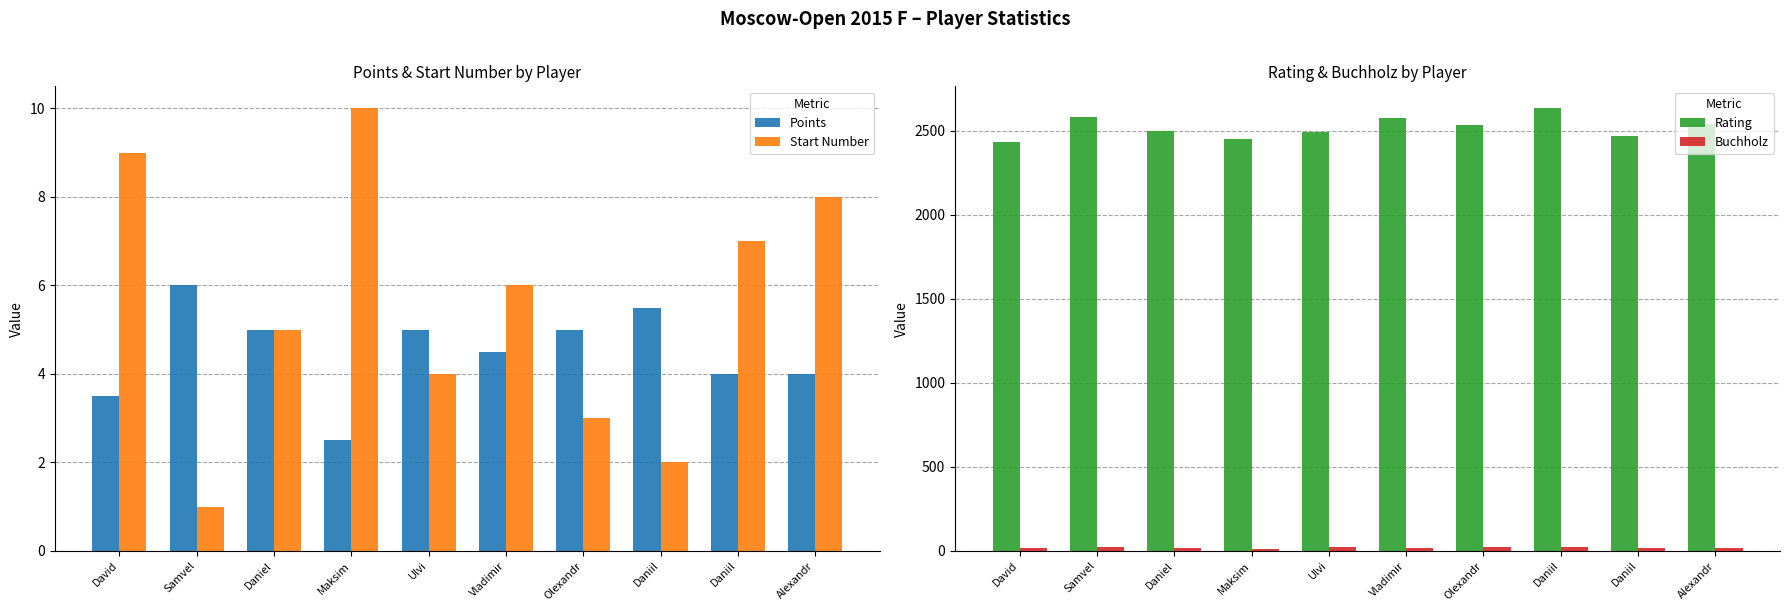

Between Alexandr and Daniil, which is larger?

Daniil